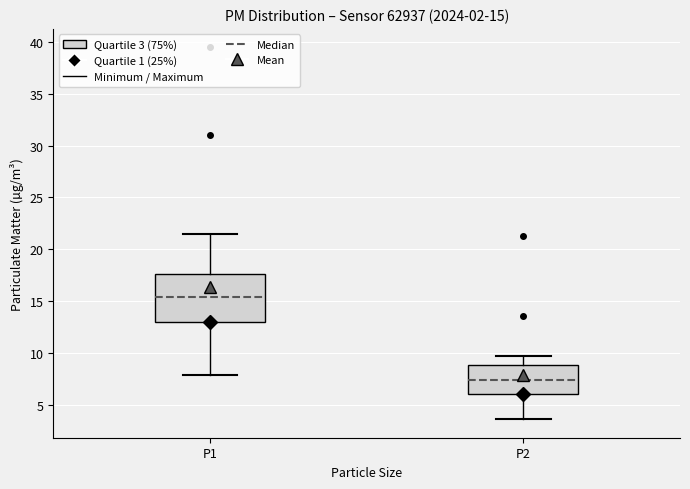

Which box is the tallest, from its lower edge to its upper edge?

P1